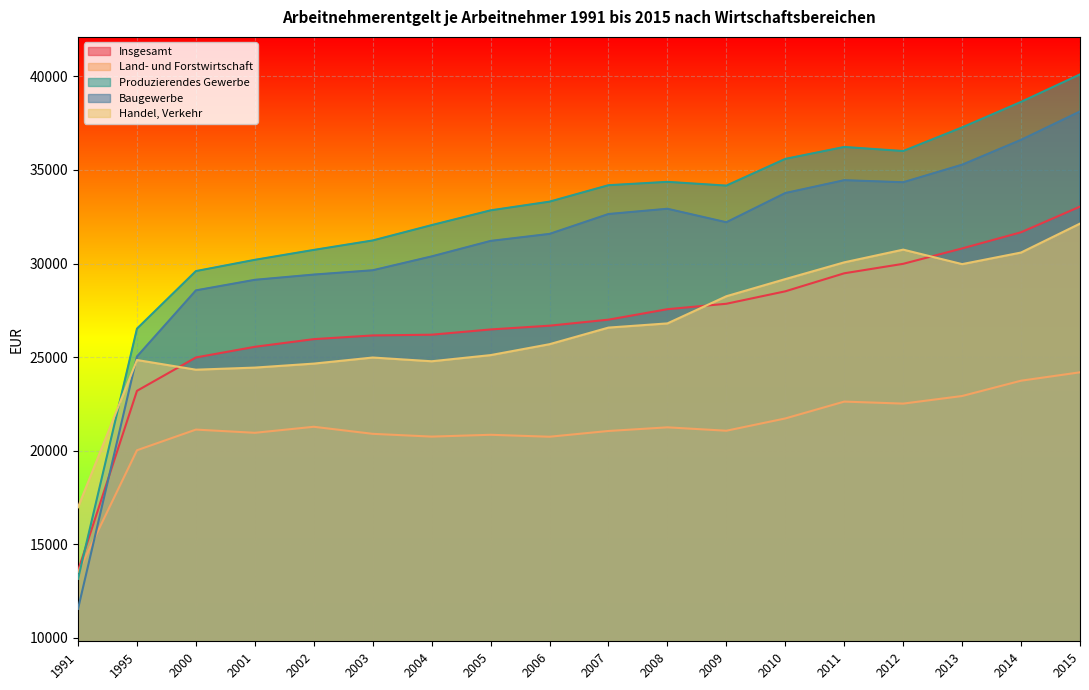

What are all the series names shown in the legend?

Insgesamt, Land- und Forstwirtschaft, Produzierendes Gewerbe, Baugewerbe, Handel, Verkehr